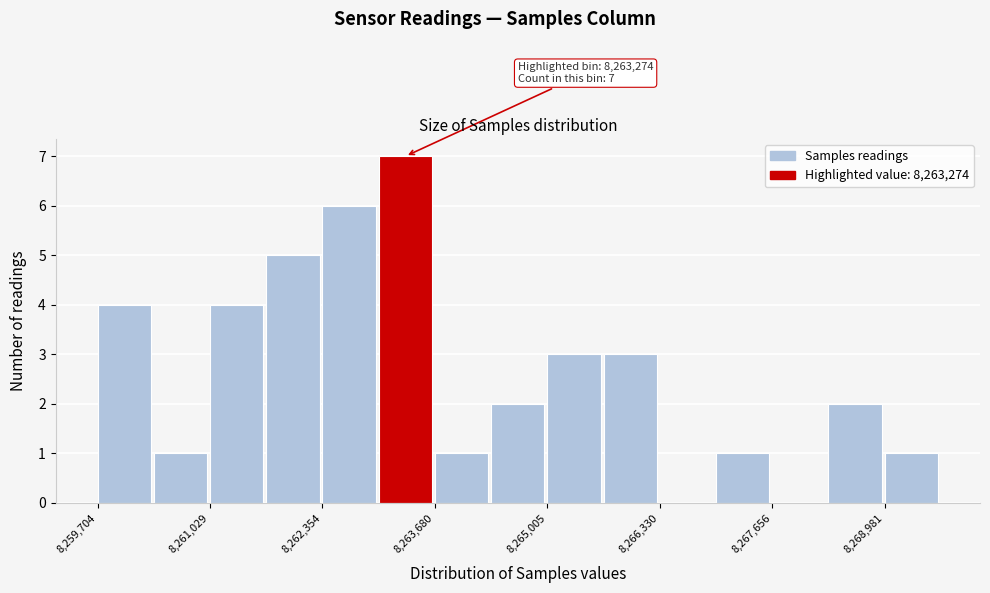

Around what value on the x-axis is the tallest bar? Give the approximate position of its centre, as read against the axis.

8263400